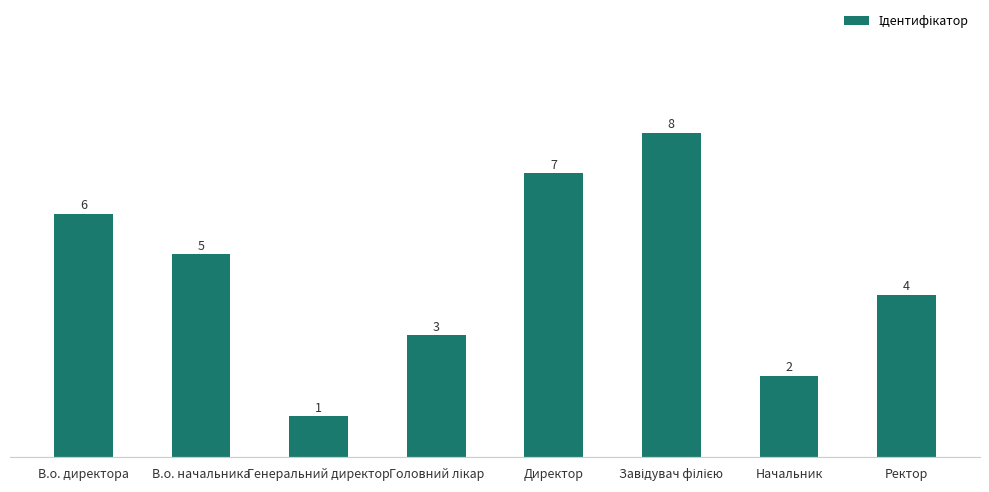

The chart shows a value of 4 at Ректор. True or false?

True